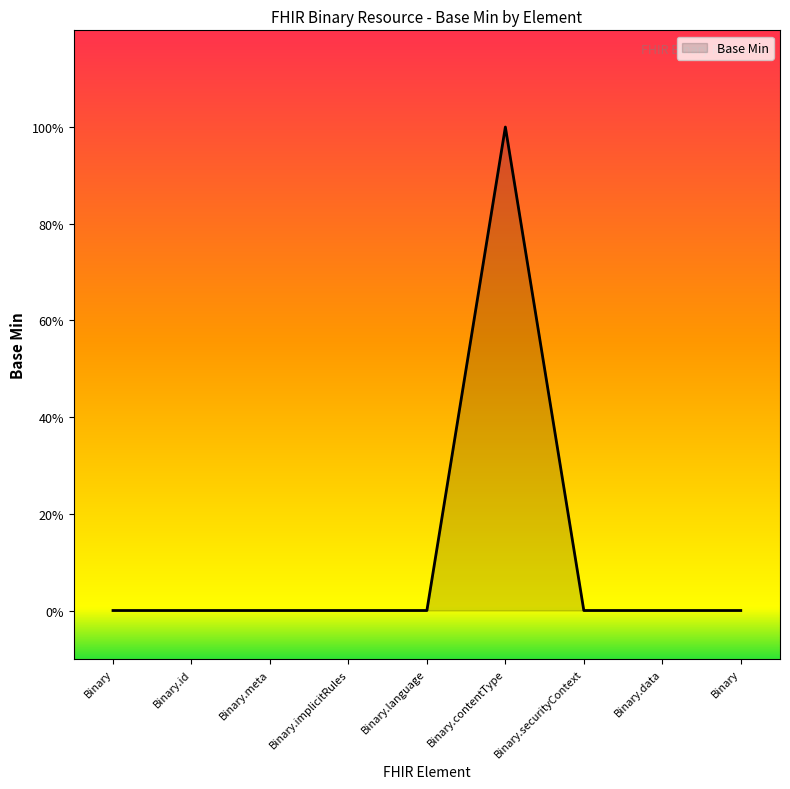

The chart shows a value of 0 at Binary.implicitRules. True or false?

True